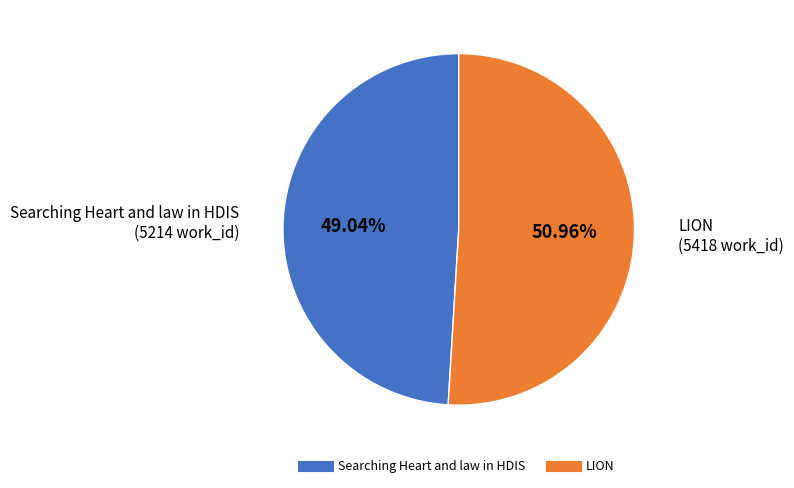

What is the ratio of the value at LION to the value at Searching Heart and law in HDIS?

1.0